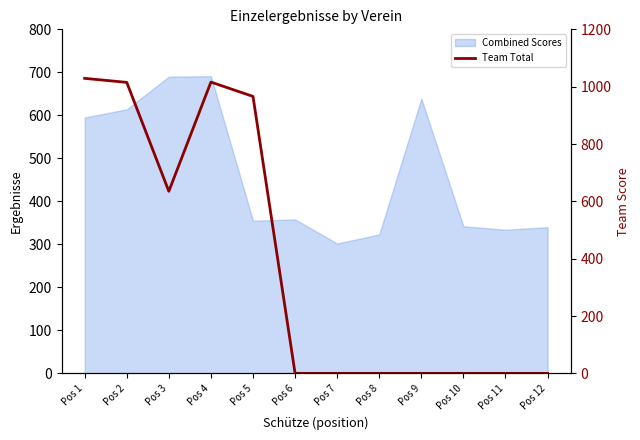

Rank the categories by value from lowest to highest.

Pos 6, Pos 7, Pos 8, Pos 9, Pos 10, Pos 11, Pos 12, Pos 3, Pos 5, Pos 2, Pos 4, Pos 1